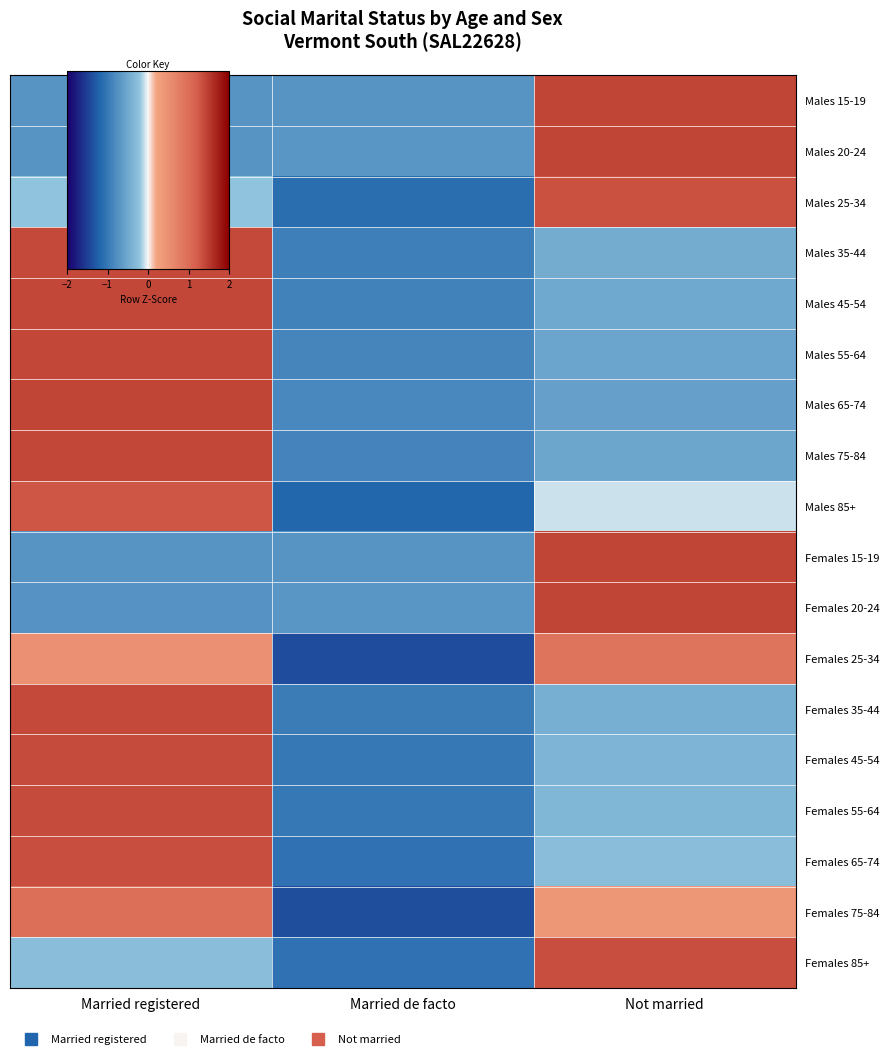

Reading left to right, list all the values displayed in this chart.

Males 15-19: Married registered=-0.7	Married de facto=-0.7	Not married=1.4
Males 20-24: Married registered=-0.7	Married de facto=-0.7	Not married=1.4
Males 25-34: Married registered=-0.2	Married de facto=-1.1	Not married=1.3
Males 35-44: Married registered=1.4	Married de facto=-0.9	Not married=-0.5
Males 45-54: Married registered=1.4	Married de facto=-0.9	Not married=-0.5
Males 55-64: Married registered=1.4	Married de facto=-0.9	Not married=-0.5
Males 65-74: Married registered=1.4	Married de facto=-0.8	Not married=-0.6
Males 75-84: Married registered=1.4	Married de facto=-0.9	Not married=-0.5
Males 85+: Married registered=1.3	Married de facto=-1.2	Not married=-0.1
Females 15-19: Married registered=-0.7	Married de facto=-0.7	Not married=1.4
Females 20-24: Married registered=-0.7	Married de facto=-0.7	Not married=1.4
Females 25-34: Married registered=0.5	Married de facto=-1.4	Not married=0.9
Females 35-44: Married registered=1.4	Married de facto=-1.0	Not married=-0.4
Females 45-54: Married registered=1.4	Married de facto=-1.0	Not married=-0.4
Females 55-64: Married registered=1.4	Married de facto=-1.0	Not married=-0.4
Females 65-74: Married registered=1.3	Married de facto=-1.1	Not married=-0.3
Females 75-84: Married registered=1.0	Married de facto=-1.4	Not married=0.4
Females 85+: Married registered=-0.3	Married de facto=-1.1	Not married=1.3